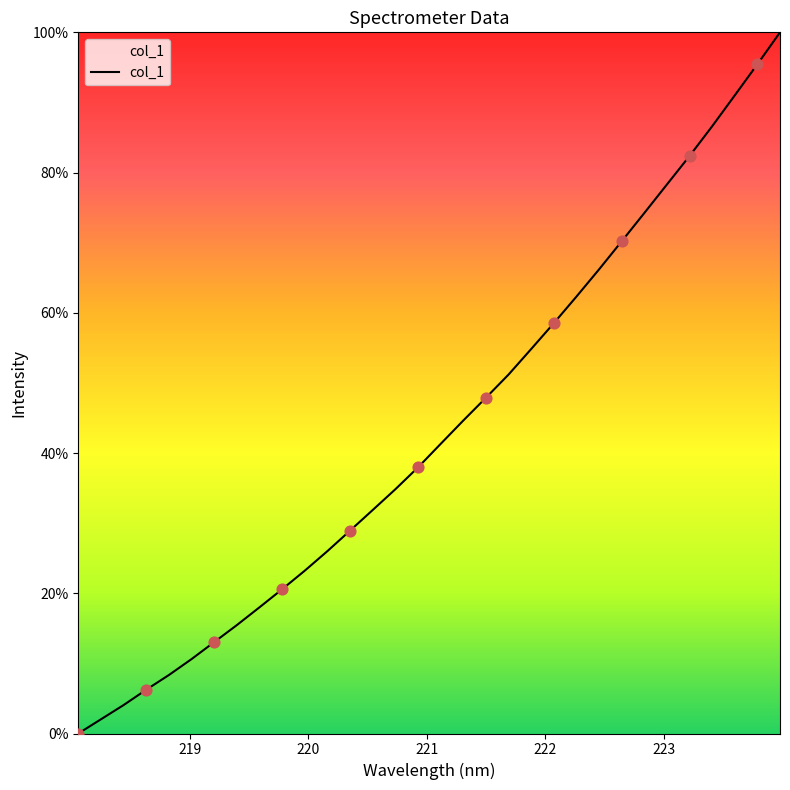

What is the greatest value displayed?

100.0